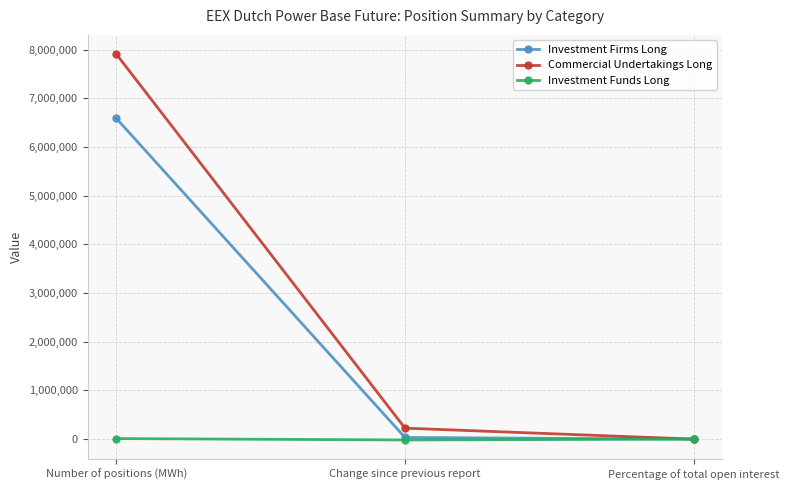

How many lines are shown in the chart?

3